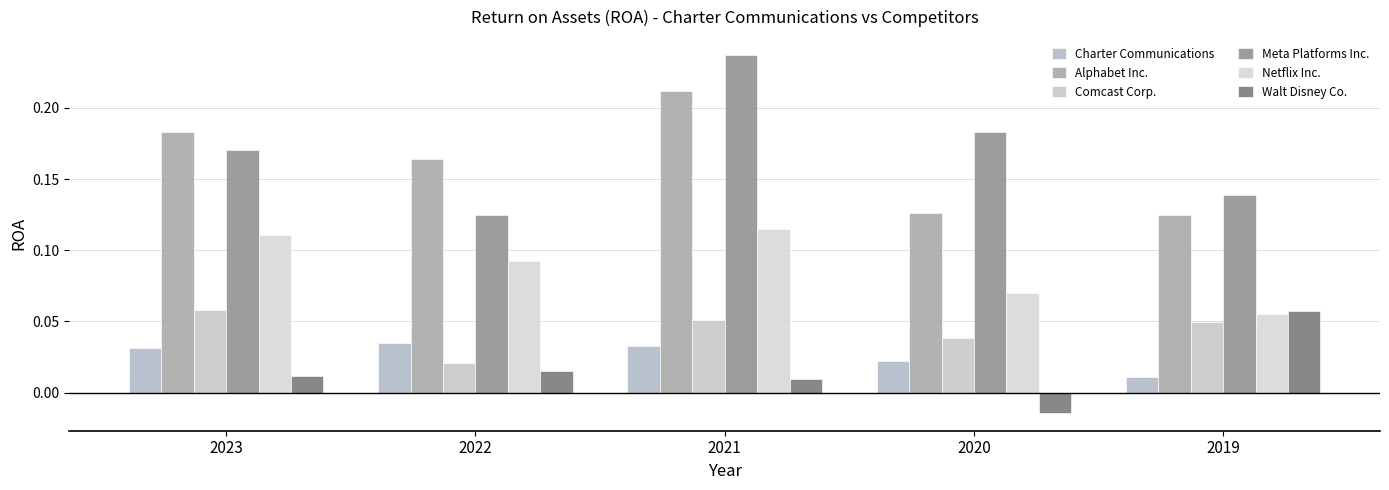

Does the chart contain stacked bars?

No